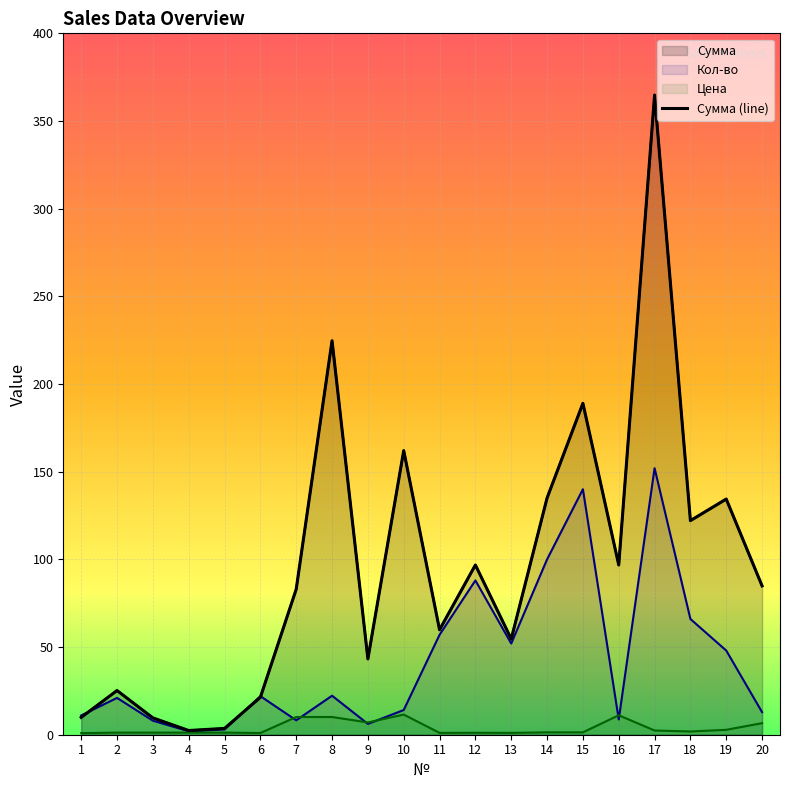

How many categories are shown in the chart?

20